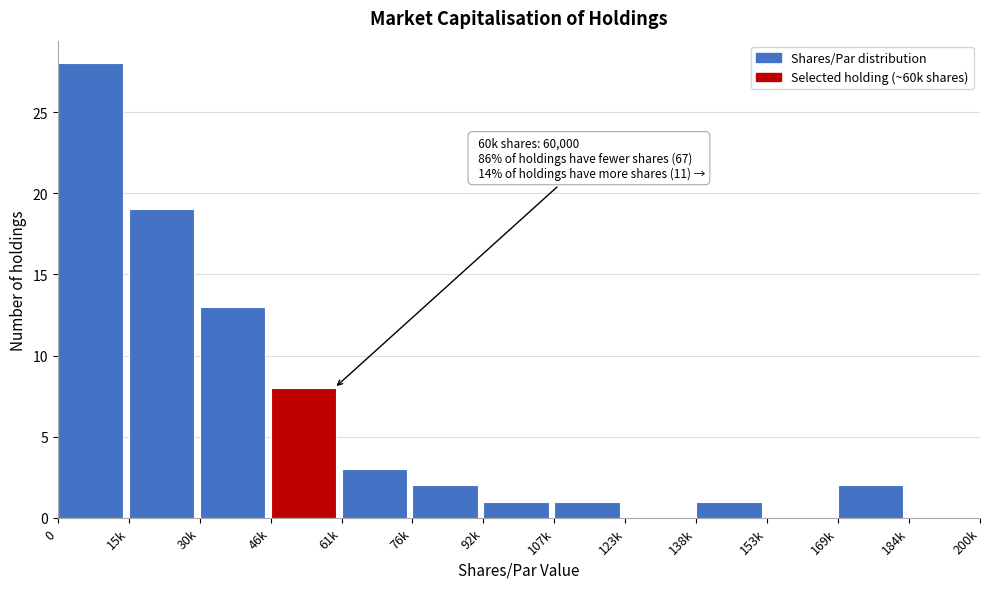

Reading left to right, transcribe all the data shown in this chart.

0=28	15k=19	30k=13	46k=8	61k=3	76k=2	92k=1	107k=1	123k=0	138k=1	153k=0	169k=2	184k=0